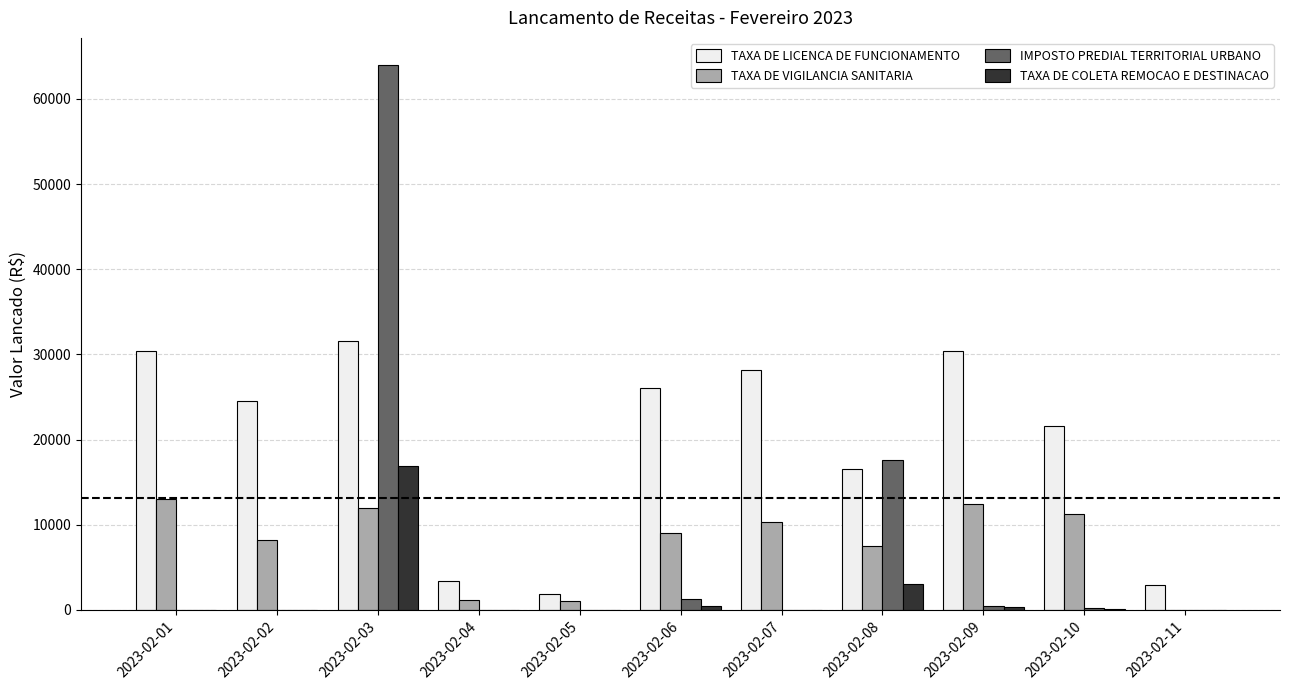

Where does the TAXA DE LICENCA DE FUNCIONAMENTO series first go above 24577?

2023-02-01